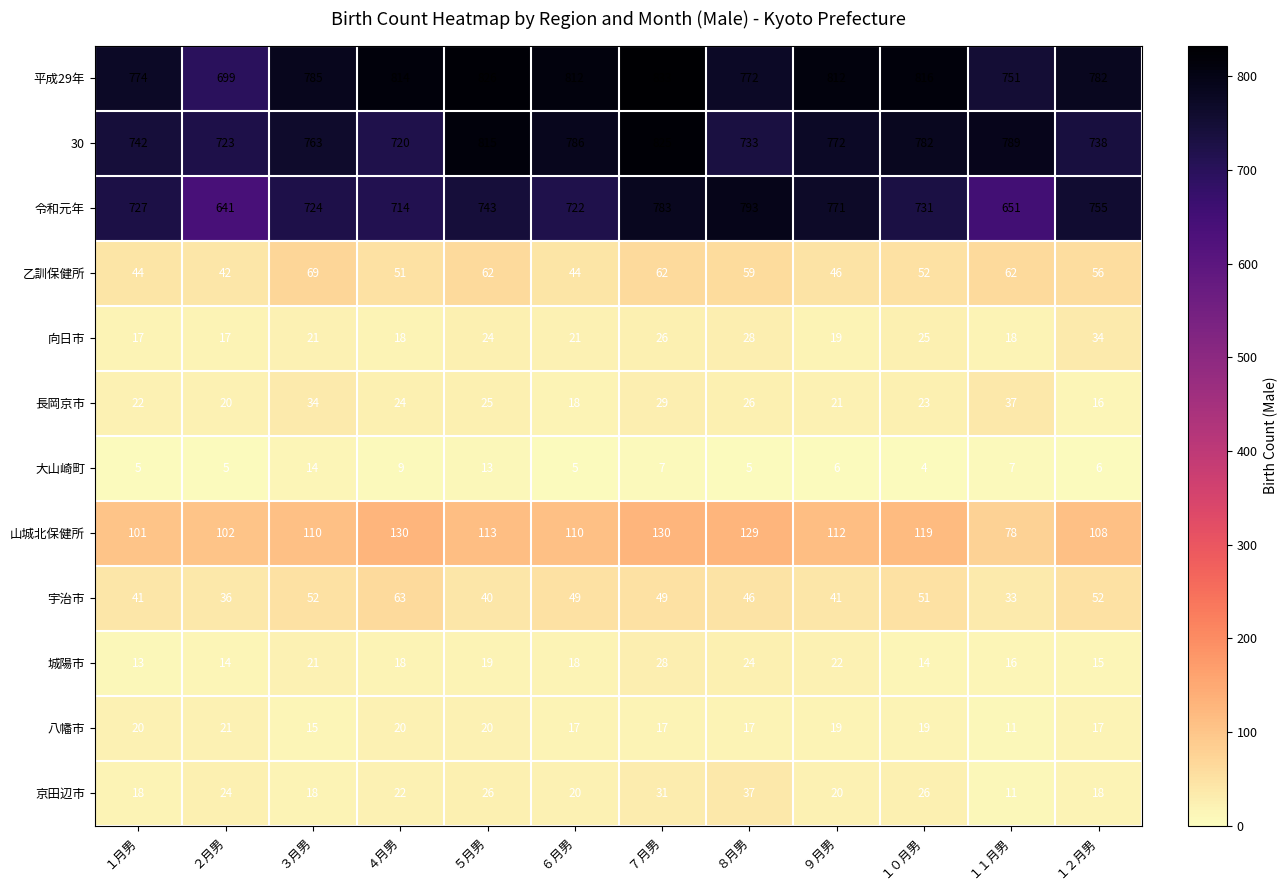

The value of 30 at ７月男 is 825. True or false?

True